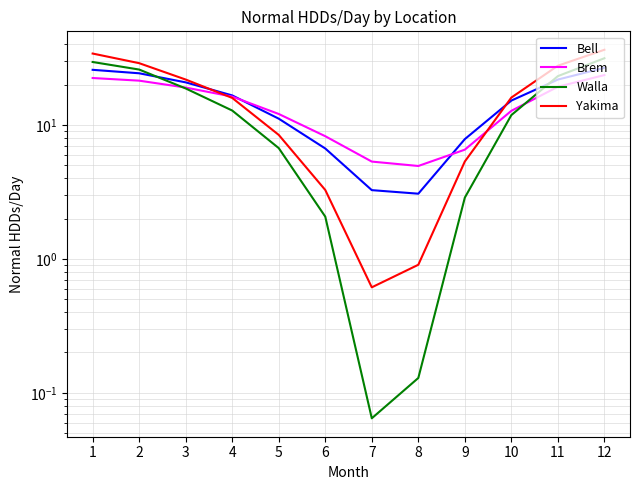

Is it true that Brem equals 13.1 at 1?

False